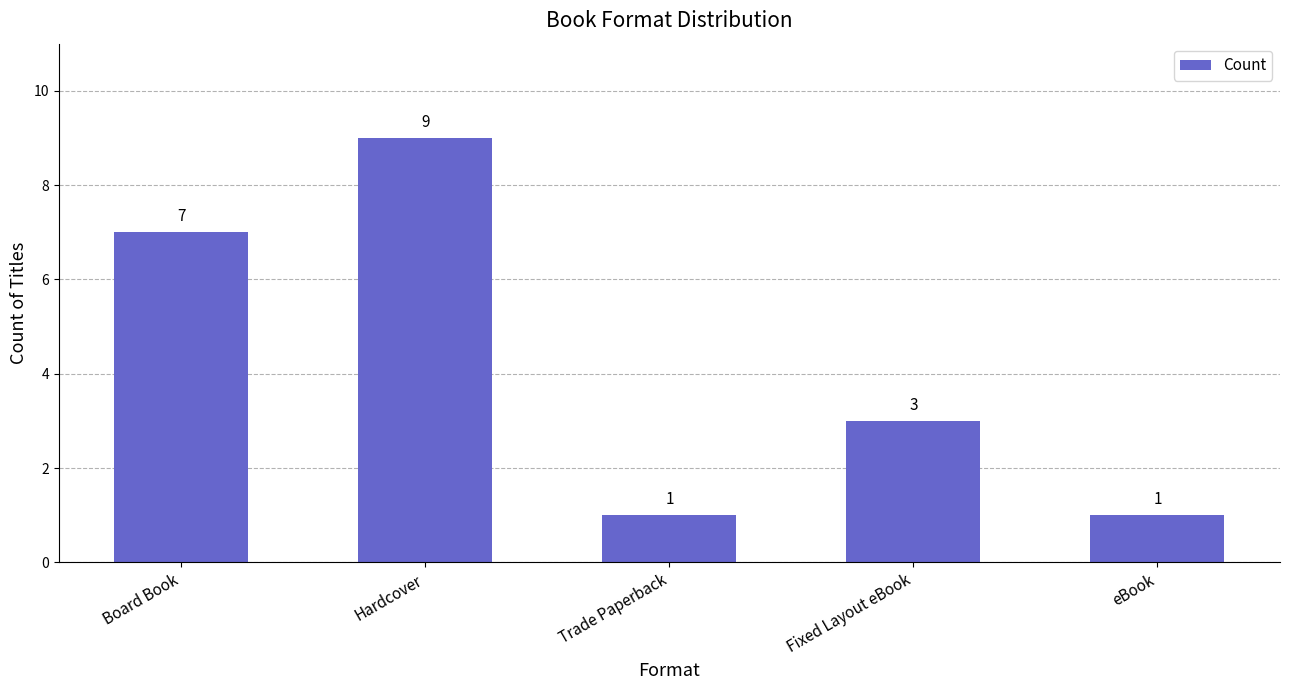

Reading left to right, extract all data points from this chart.

7	9	1	3	1